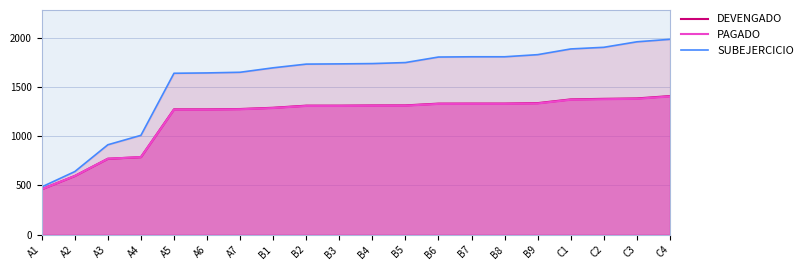

What is the total value across all series at C1?

4633.0